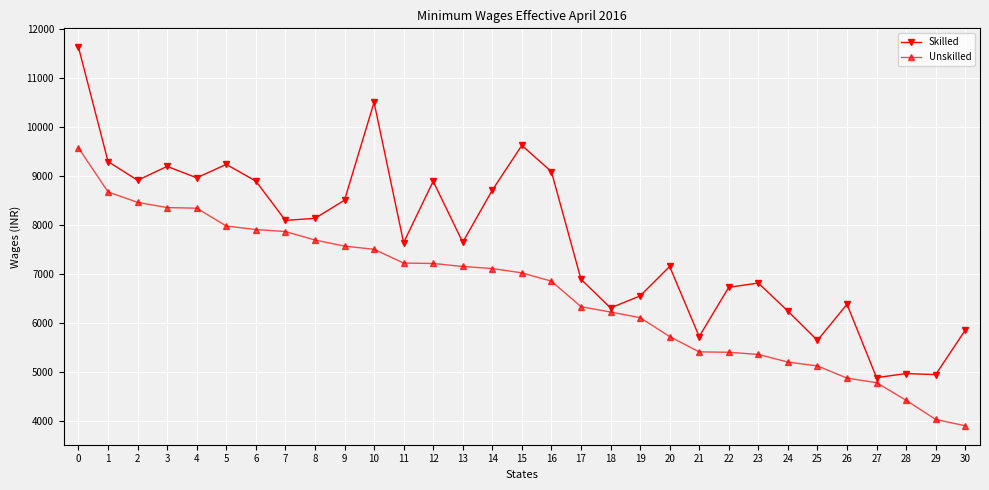

True or false: Skilled and Unskilled intersect in this chart.

False